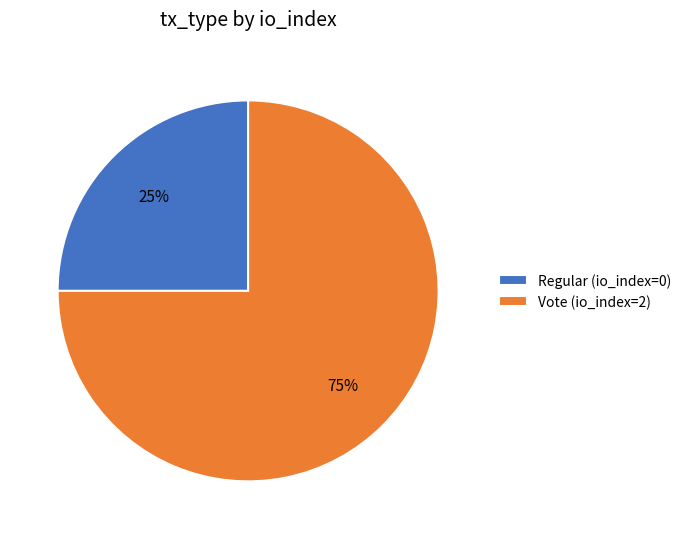

What percentage is the Vote slice, to the nearest percent?

75%